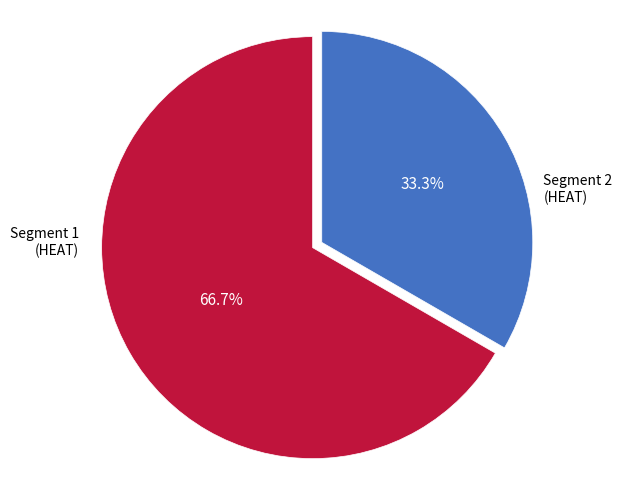

Between Segment 1 and Segment 2, which is larger?

Segment 2